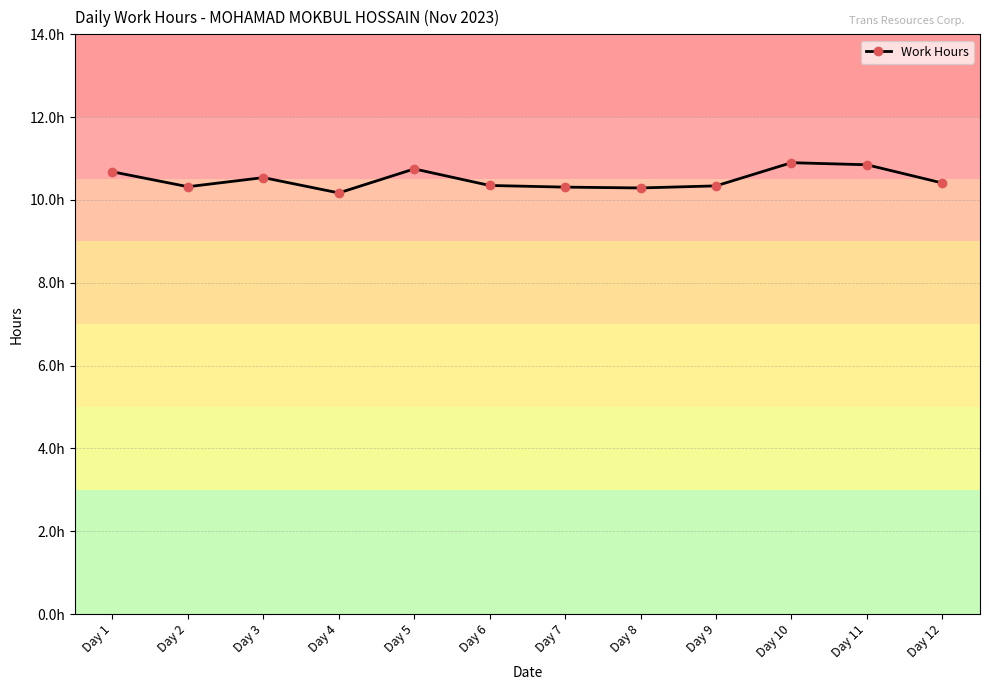

What value does the data have at Day 7?

10.3